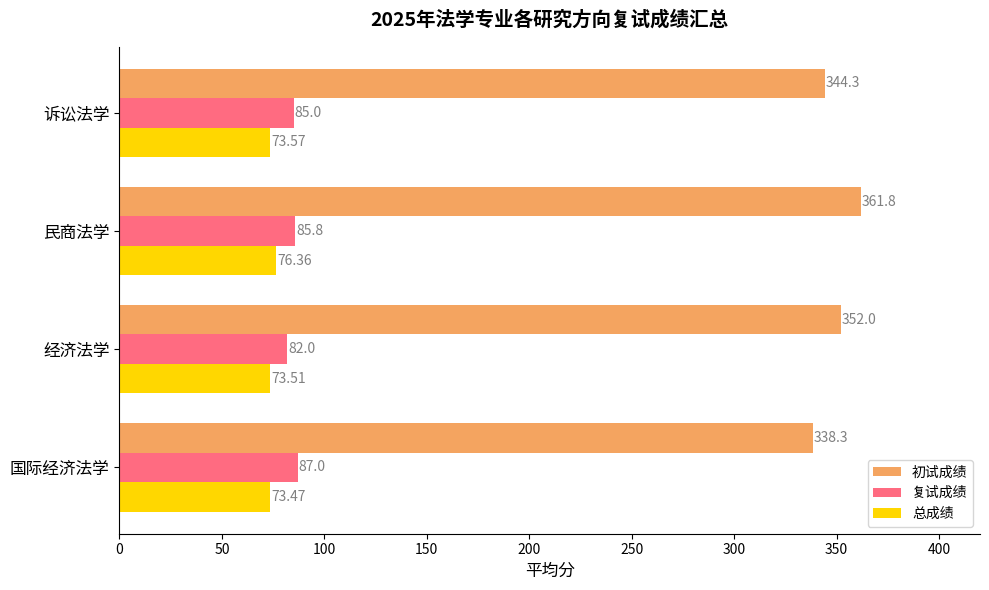

At which category is the sum across all series the highest?

民商法学